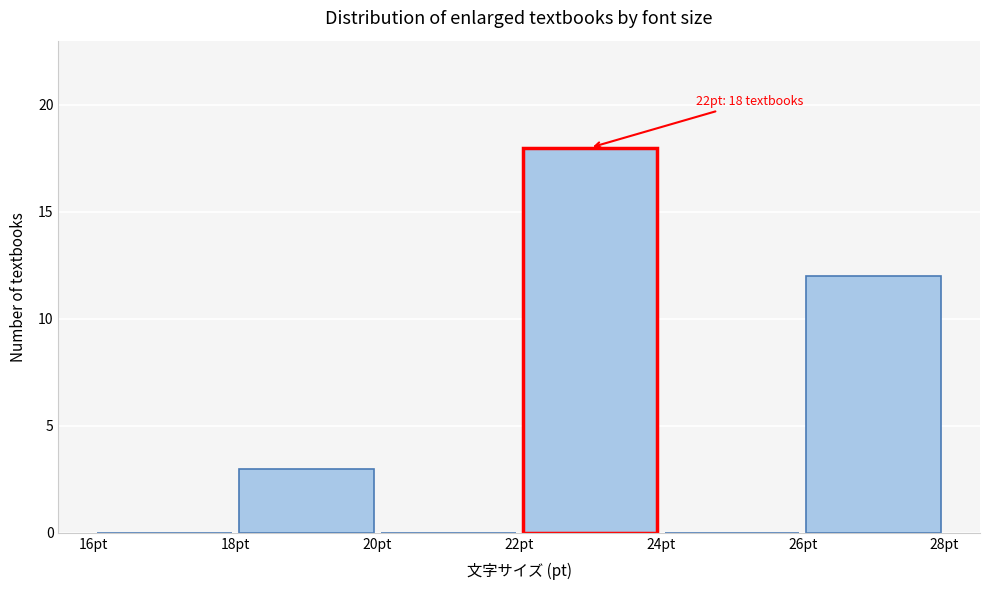

Over which range of the x-axis is the bar tallest?

22 to 24